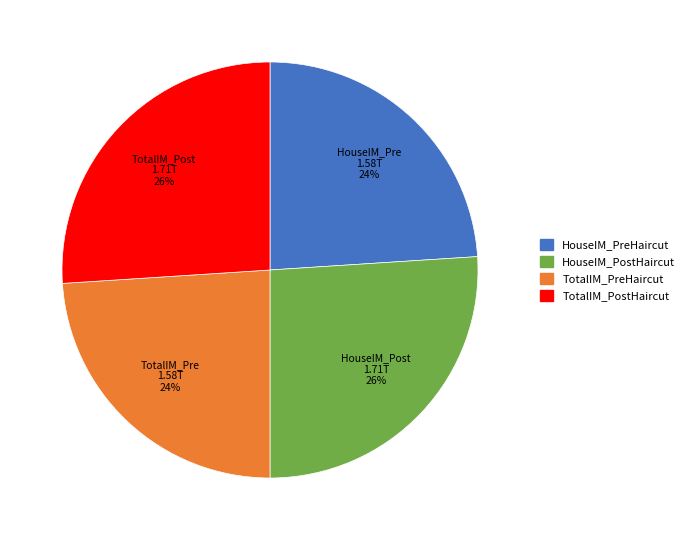

What percentage is the HouseIM_PostHaircut slice, to the nearest percent?

26%